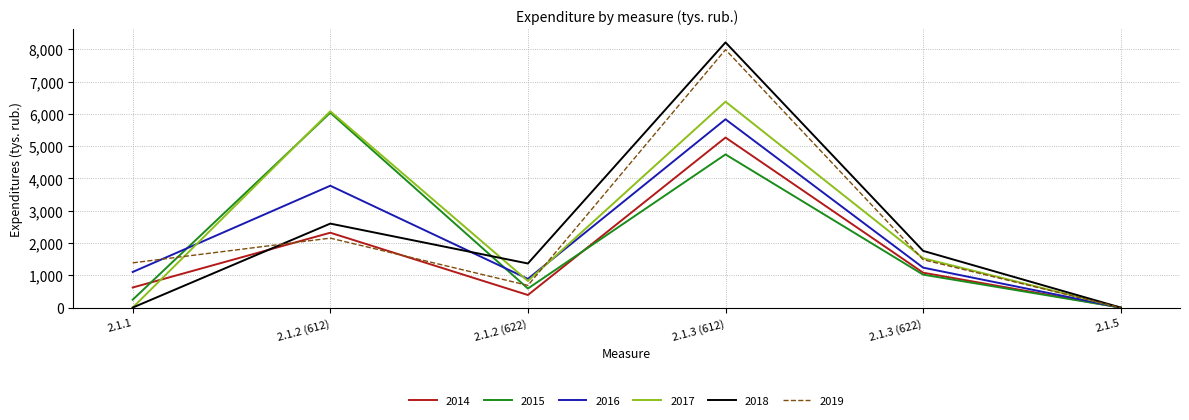

Is this an area chart (filled region under the line)?

No